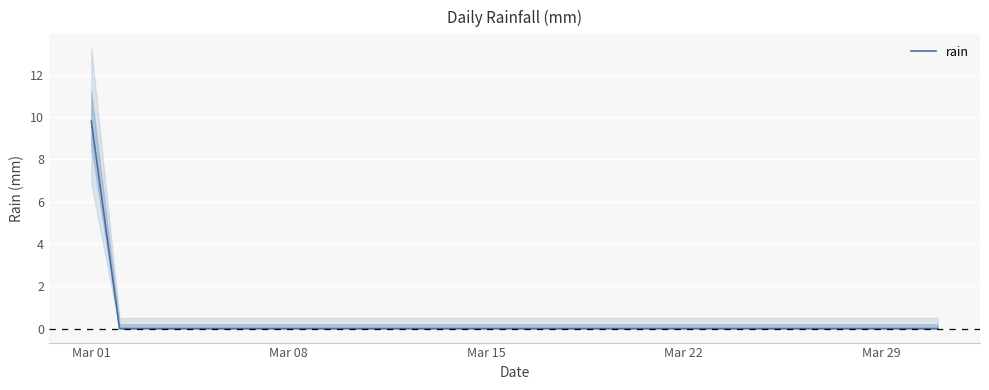

Does the chart display data point markers on the line(s)?

No